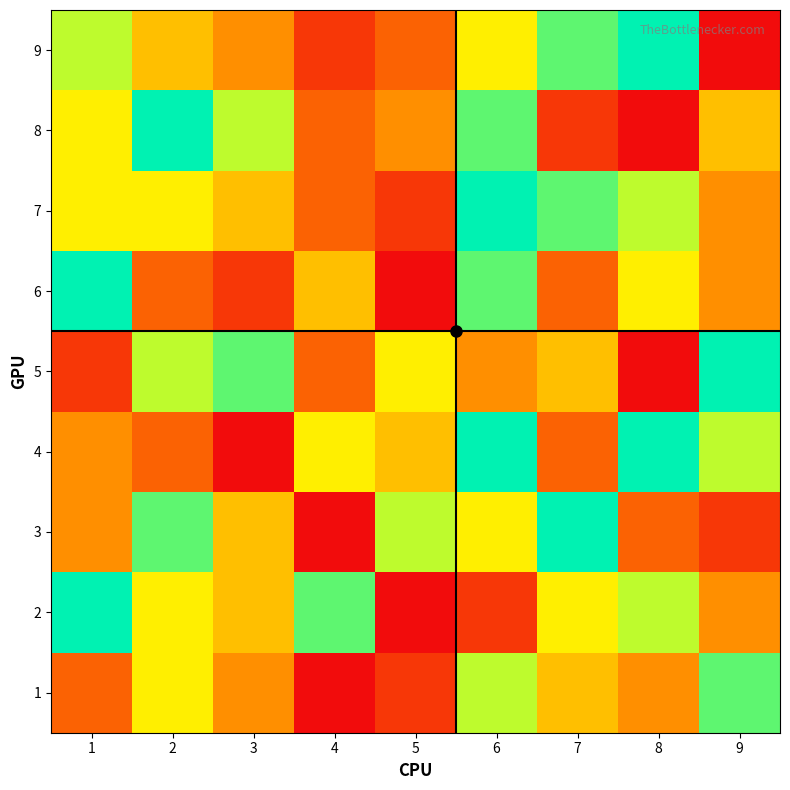

Between 3 and 4, which series saw the biggest shift?

4